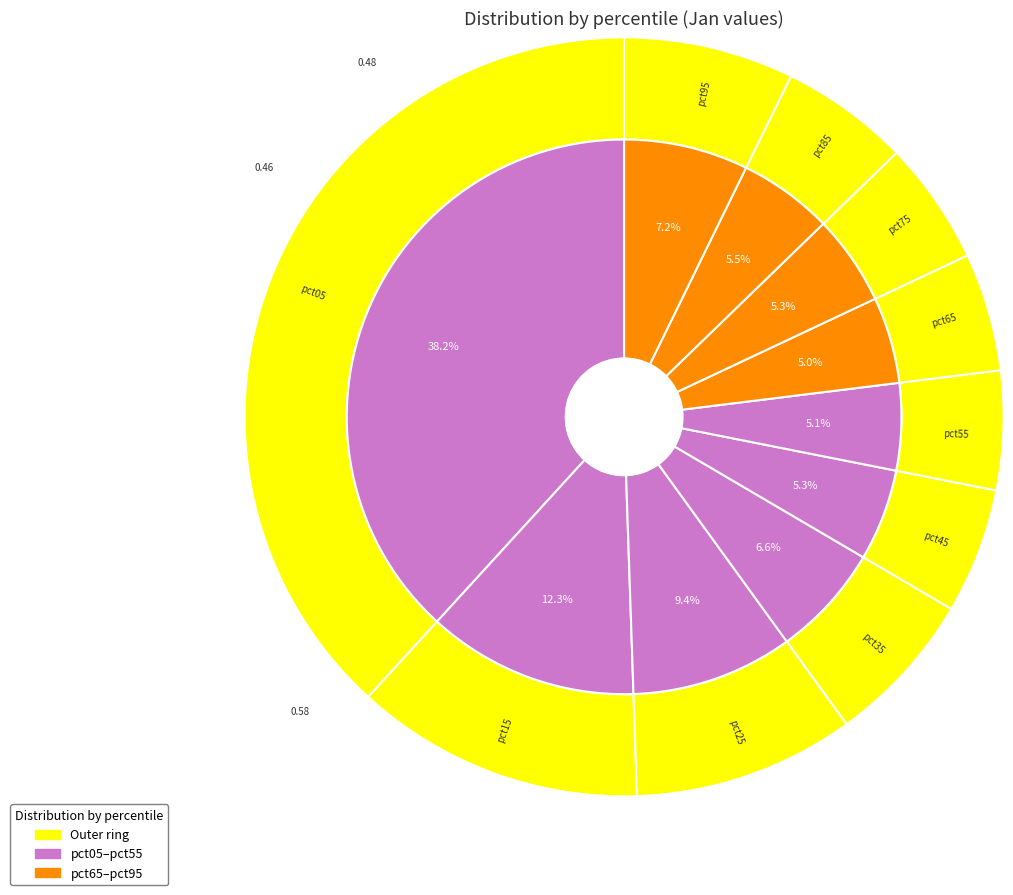

To the nearest percent, what portion does pct35 represent?

7%